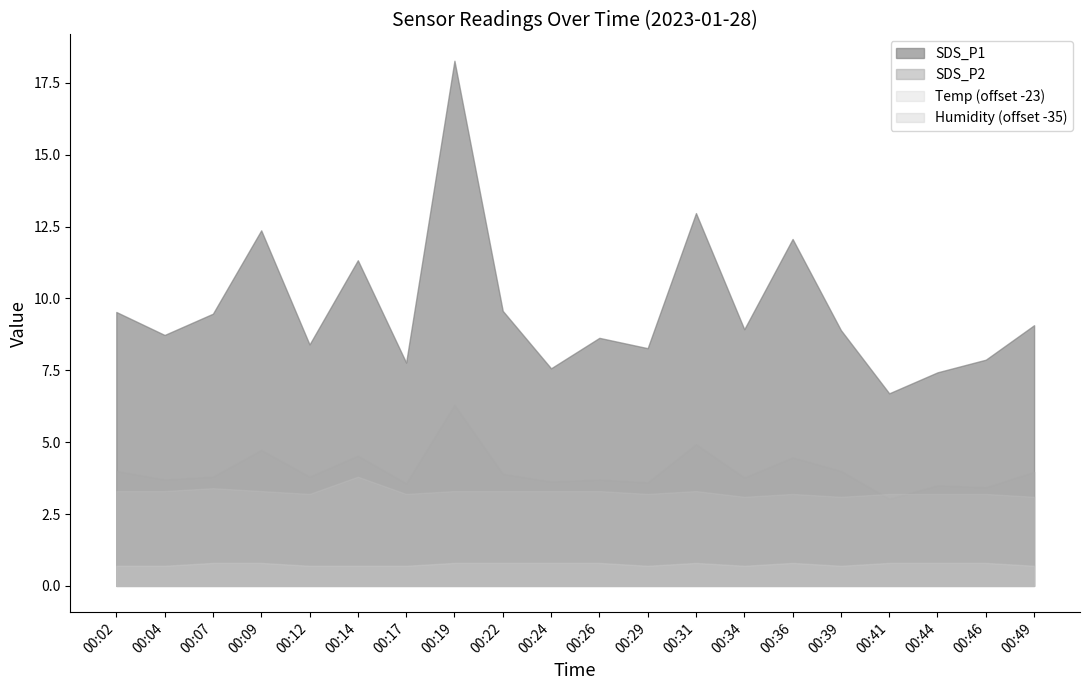

Rank the series by their average value, from lowest to highest.

SDS_P2, SDS_P1, Temp, Humidity